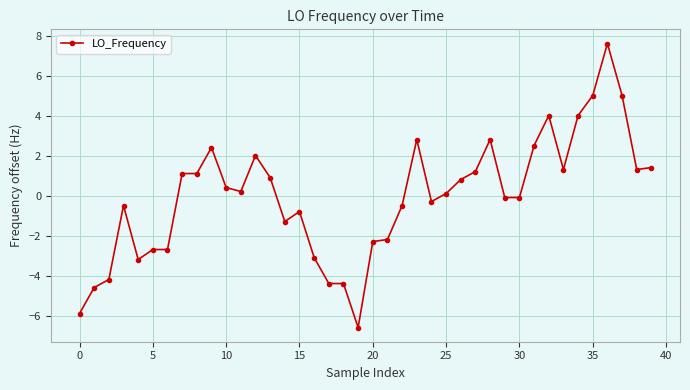

True or false: the data has more than 1 interior local peaks.

True